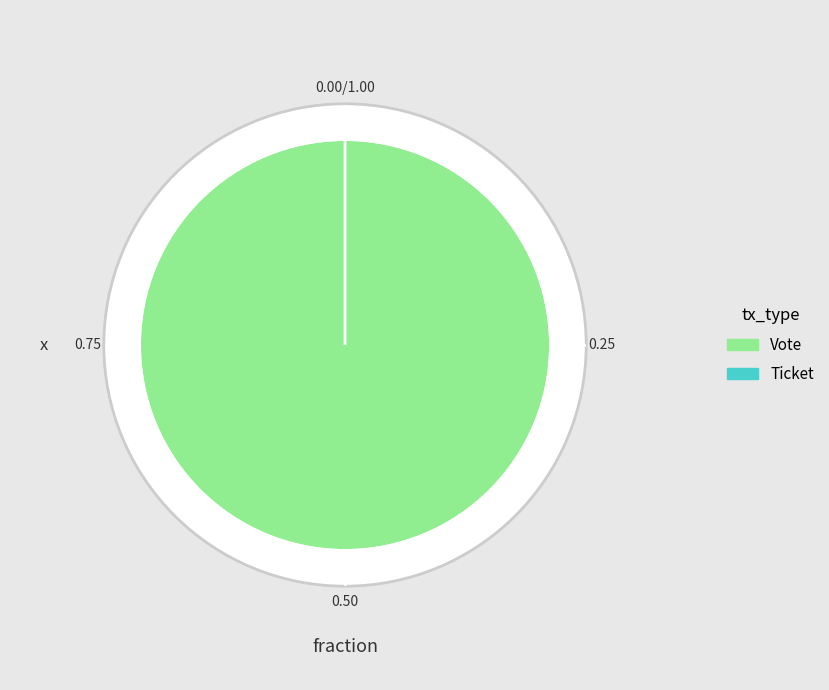

Is it true that Ticket is 0% of the pie?

True